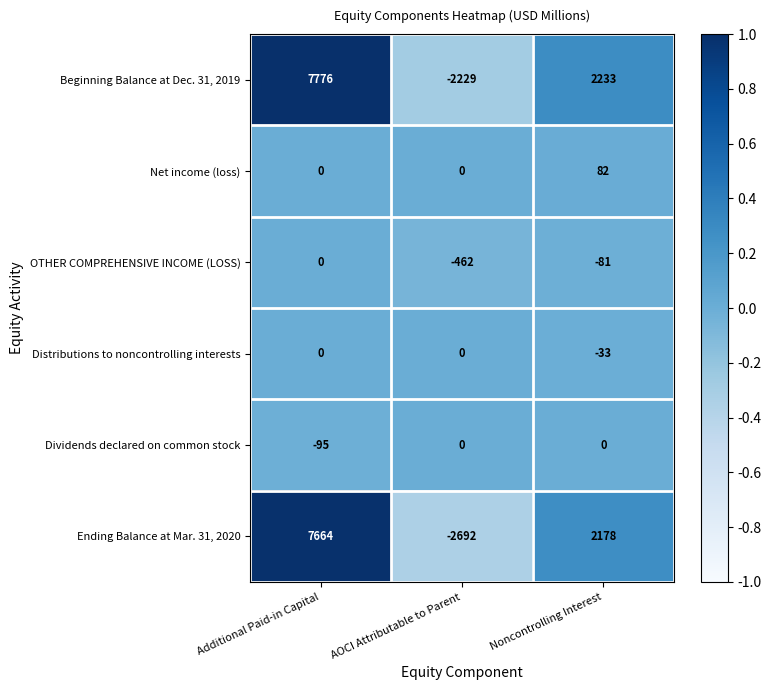

Between Additional Paid-in Capital and Noncontrolling Interest, which series saw the biggest shift?

Beginning Balance at Dec. 31, 2019